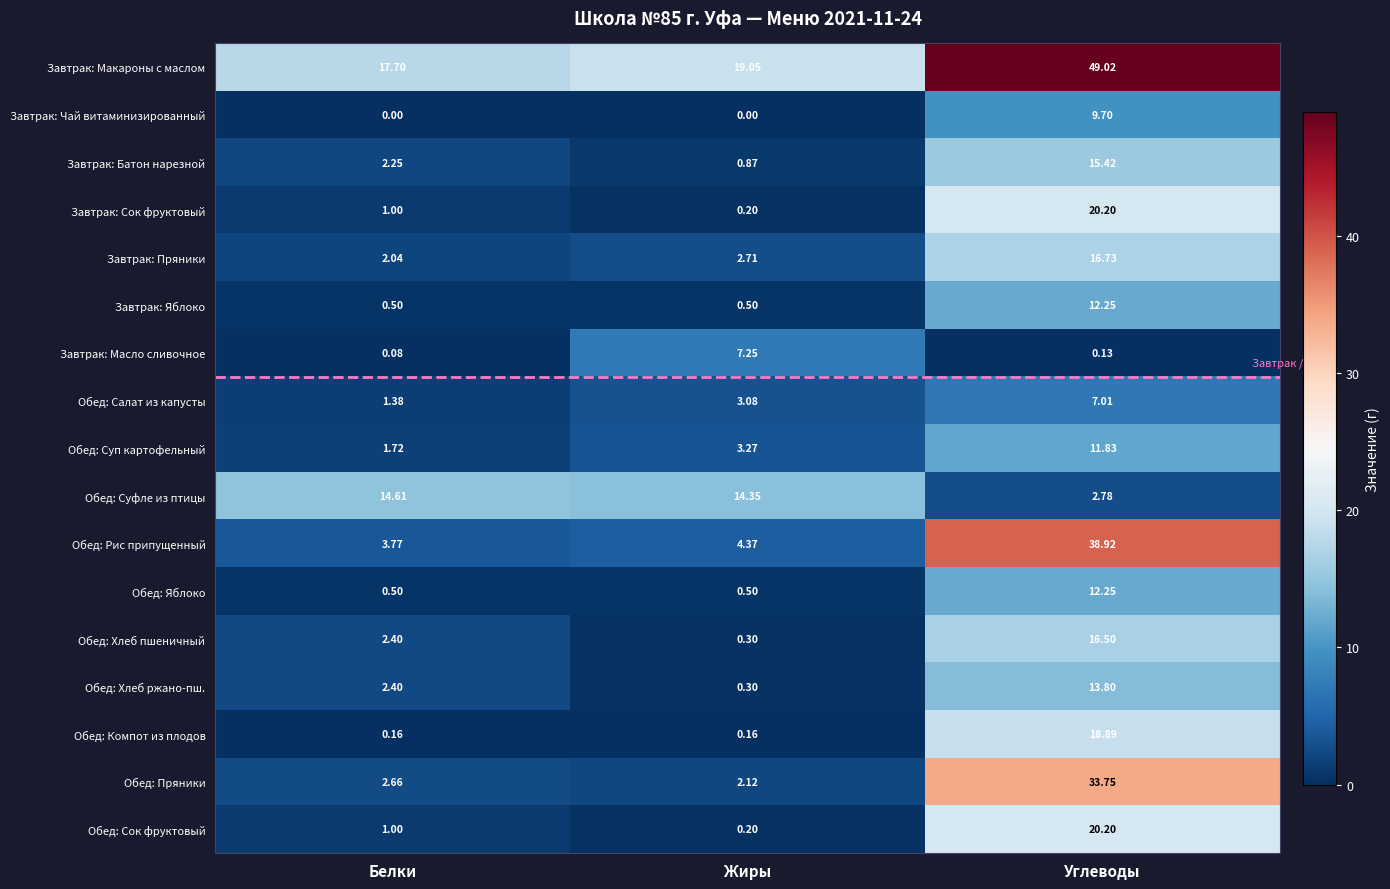

Where does the Обед: Салат из капусты series first go above 3?

Жиры